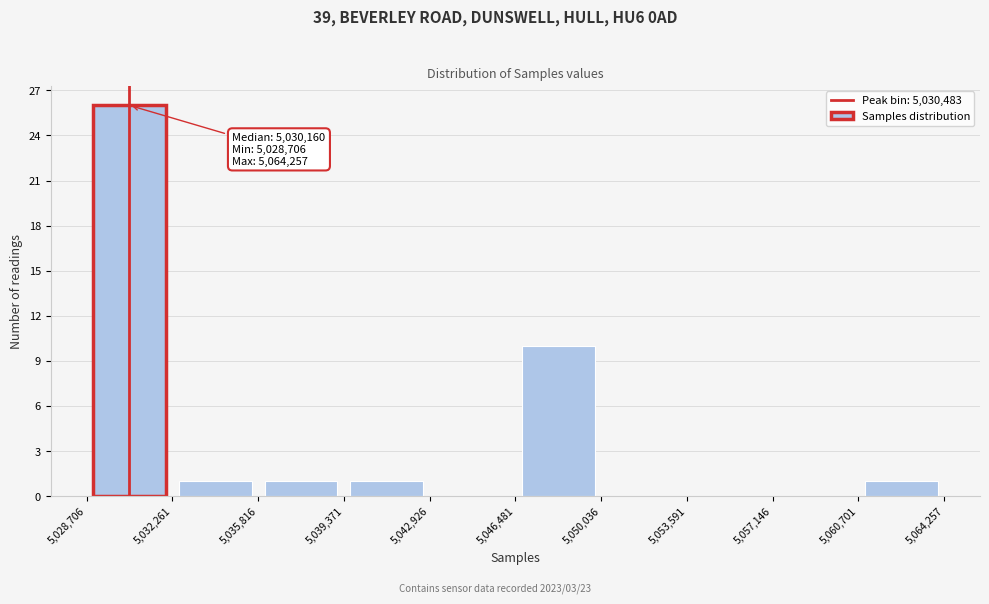

Over which range of the x-axis is the bar tallest?

5,028,706 to 5,032,261